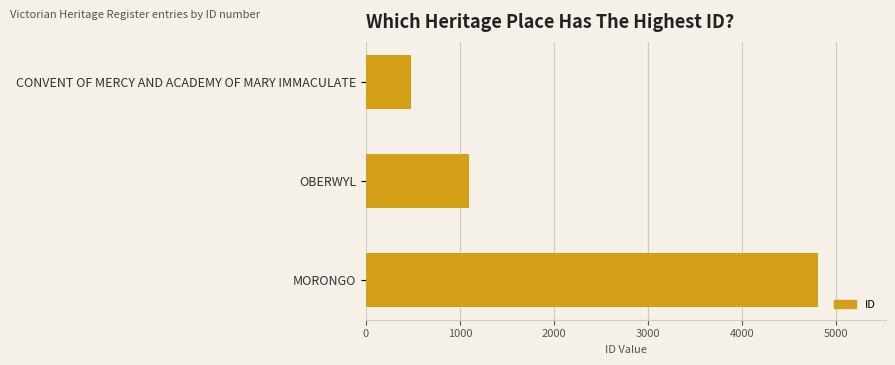

What is the change in value from CONVENT OF MERCY AND ACADEMY OF MARY IMMACULATE to OBERWYL?

+617